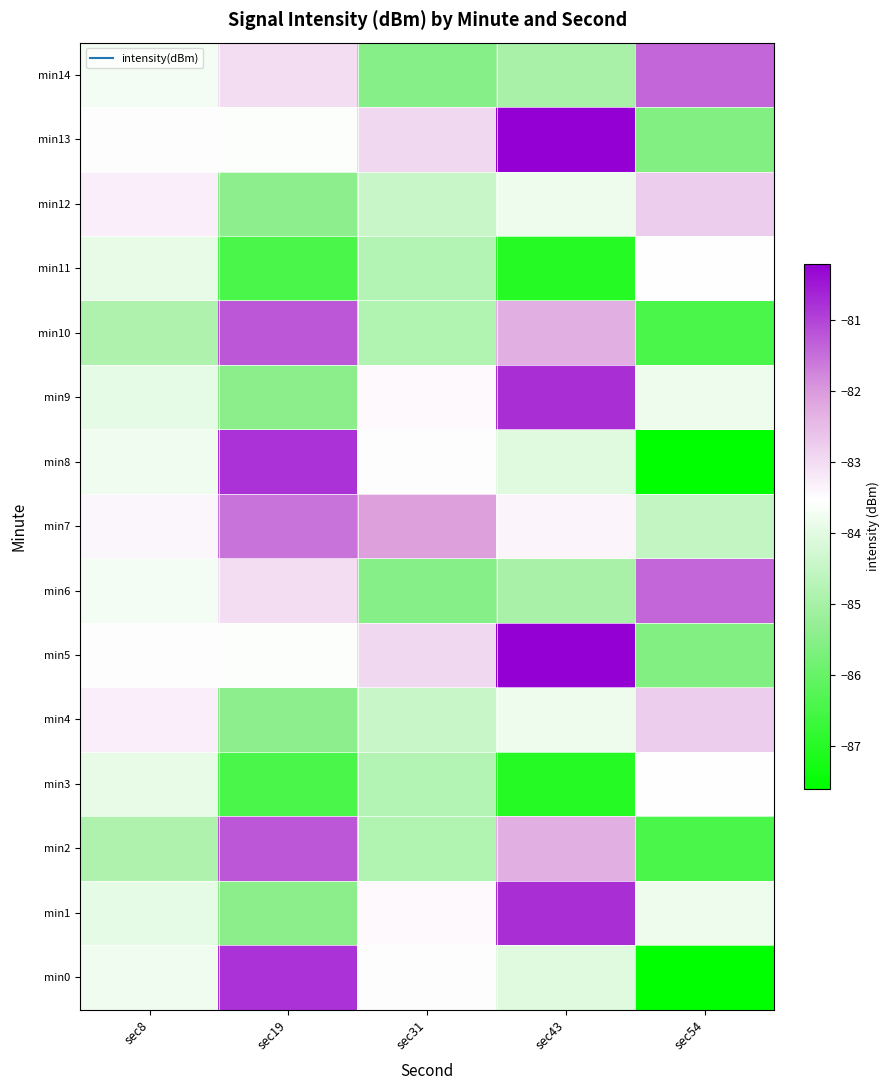

How many categories are shown in the chart?

5